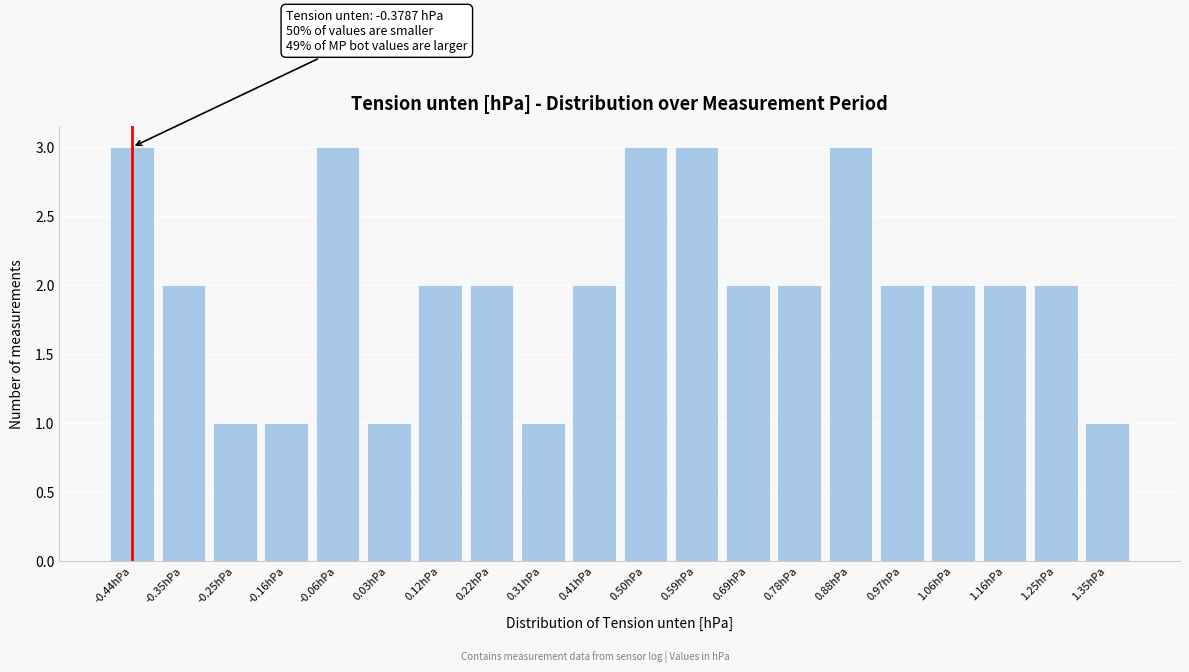

Reading left to right, list all the values displayed in this chart.

-0.44hPa=3	-0.35hPa=2	-0.25hPa=1	-0.16hPa=1	-0.06hPa=3	0.03hPa=1	0.12hPa=2	0.22hPa=2	0.31hPa=1	0.41hPa=2	0.50hPa=3	0.59hPa=3	0.69hPa=2	0.78hPa=2	0.88hPa=3	0.97hPa=2	1.06hPa=2	1.16hPa=2	1.25hPa=2	1.35hPa=1